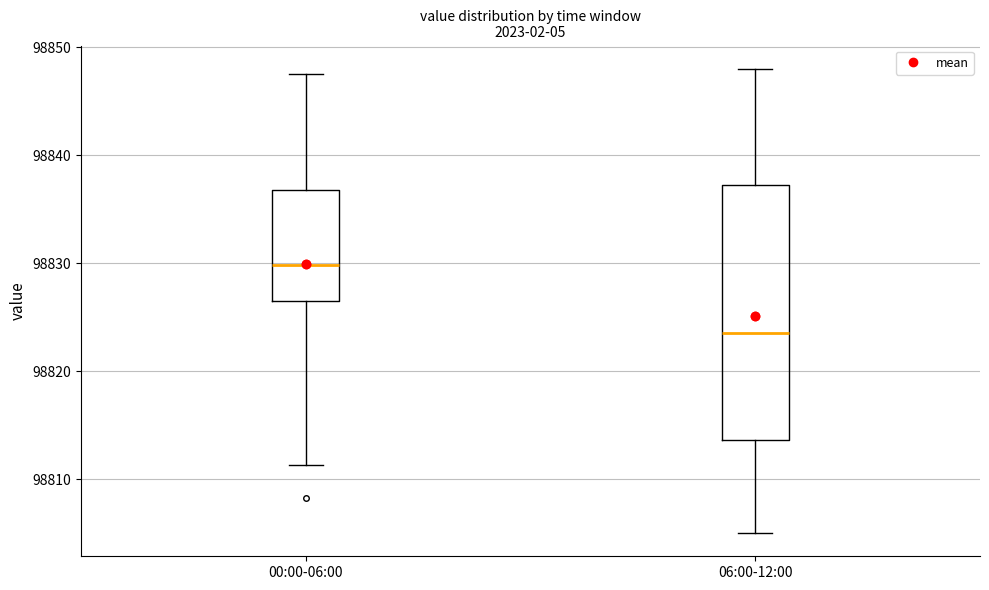

Which box has the lowest median line?

06:00-12:00